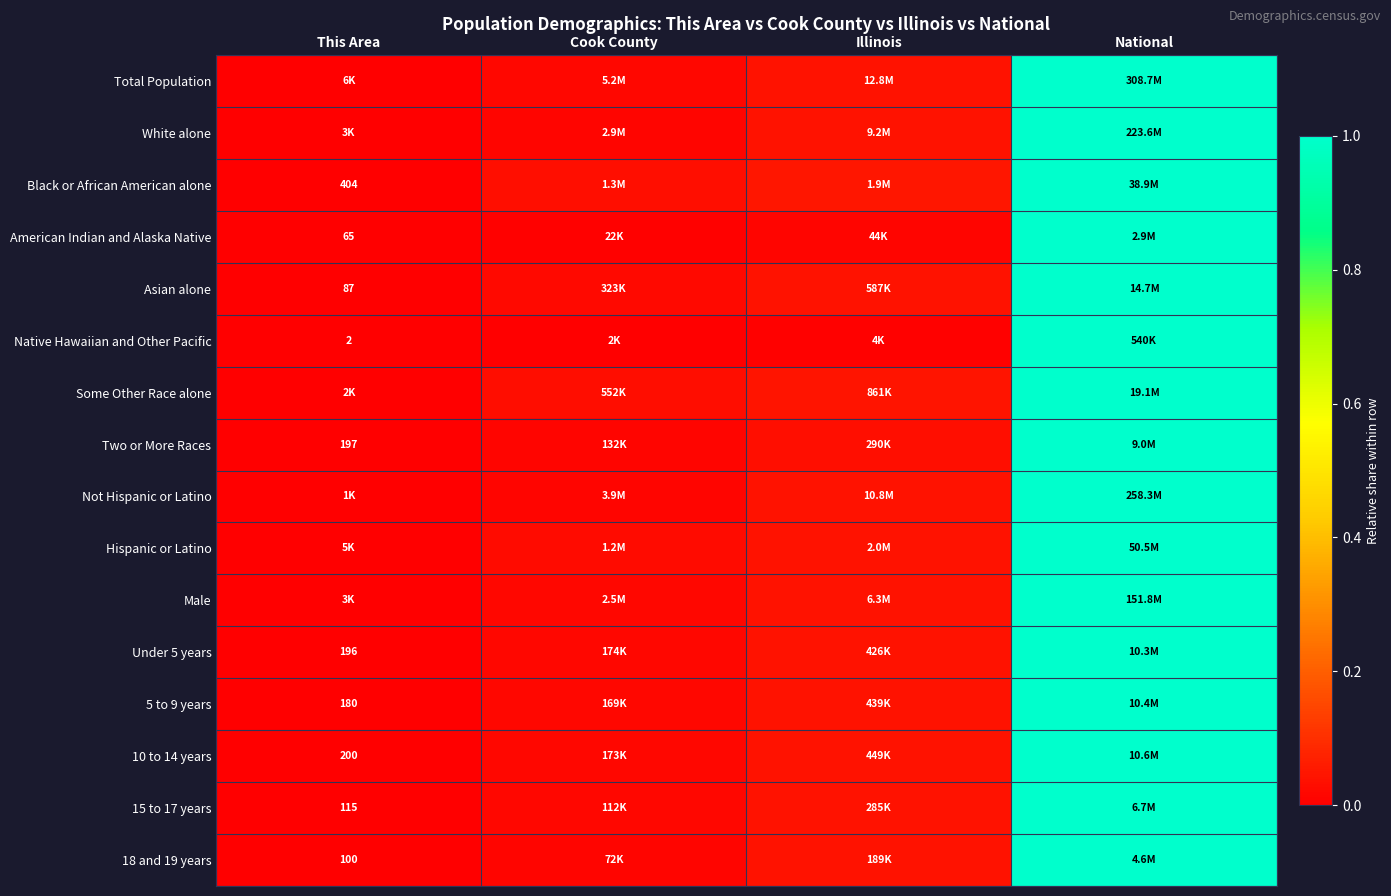

Which category has the lowest value in the Male series?

This Area